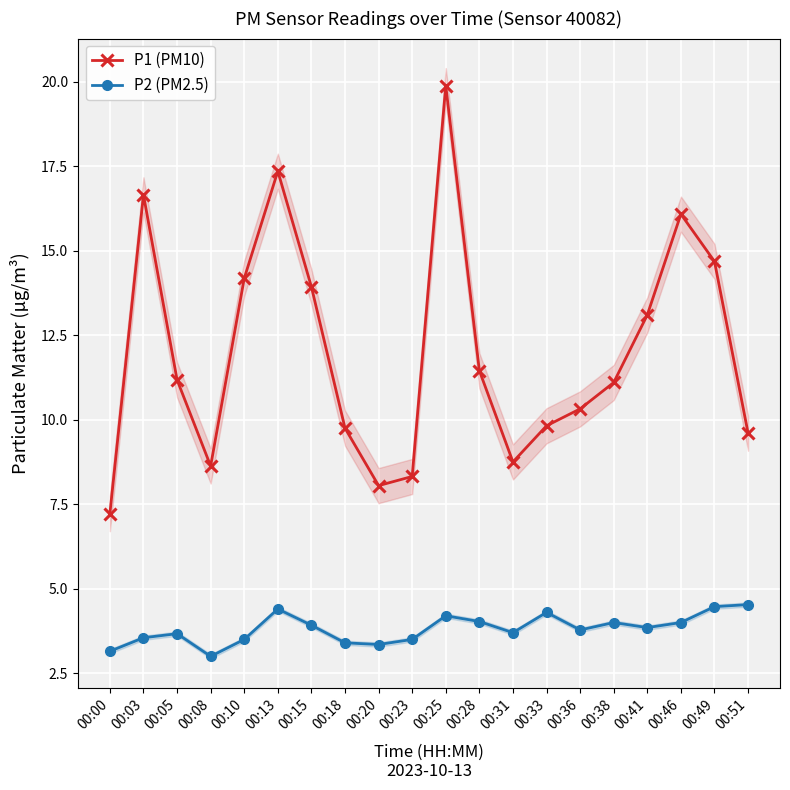

Rank the series at 00:23 from highest to lowest value.

P1 (PM10), P2 (PM2.5)